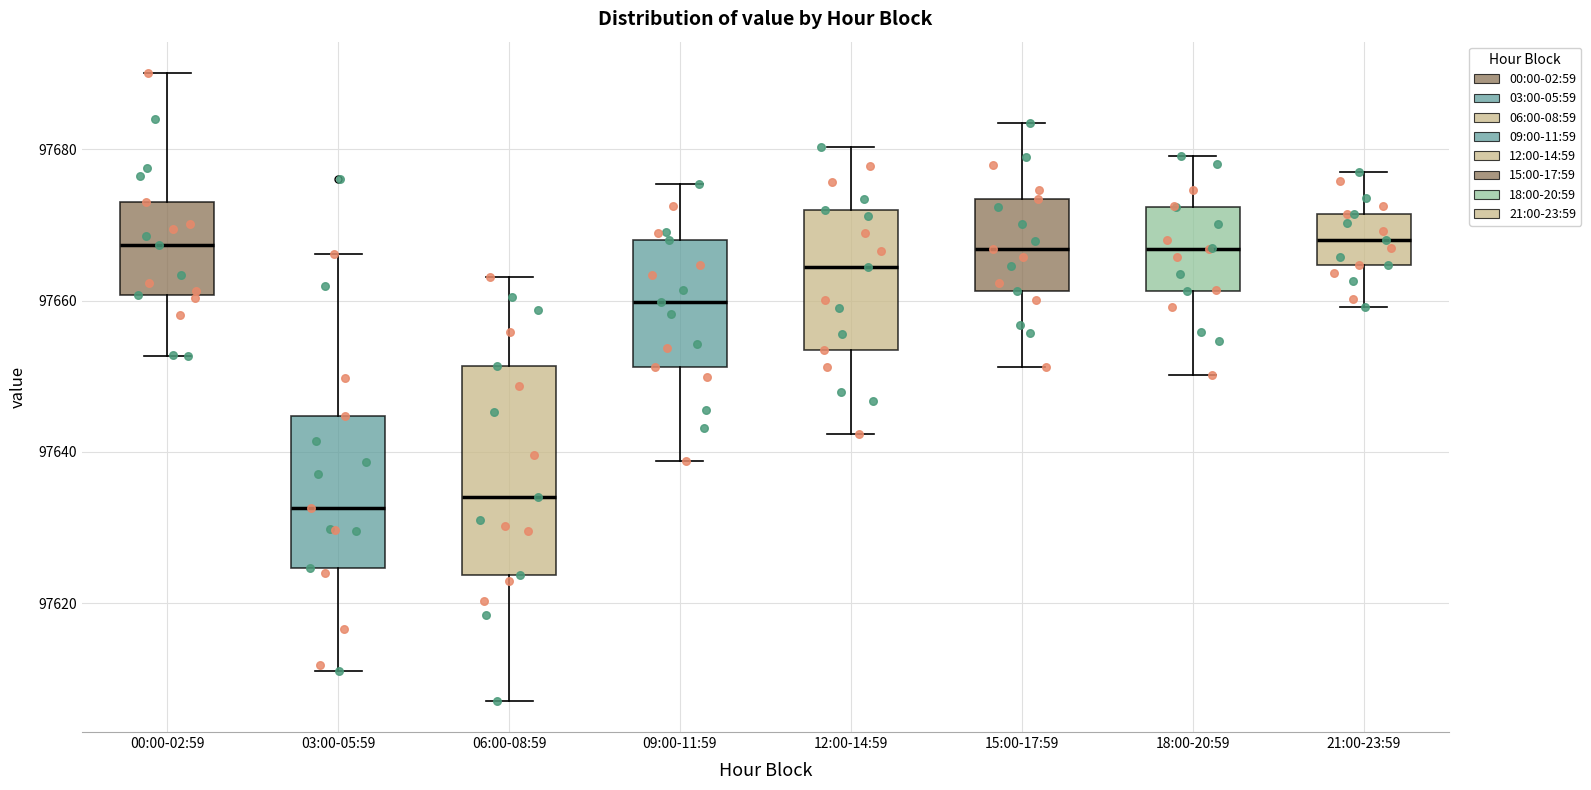

Which box is the tallest, from its lower edge to its upper edge?

06:00-08:59